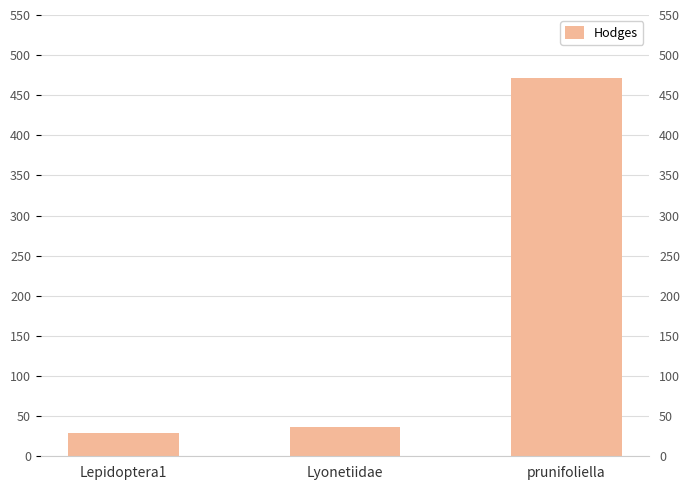

What is the difference between the maximum and minimum values?

443.0